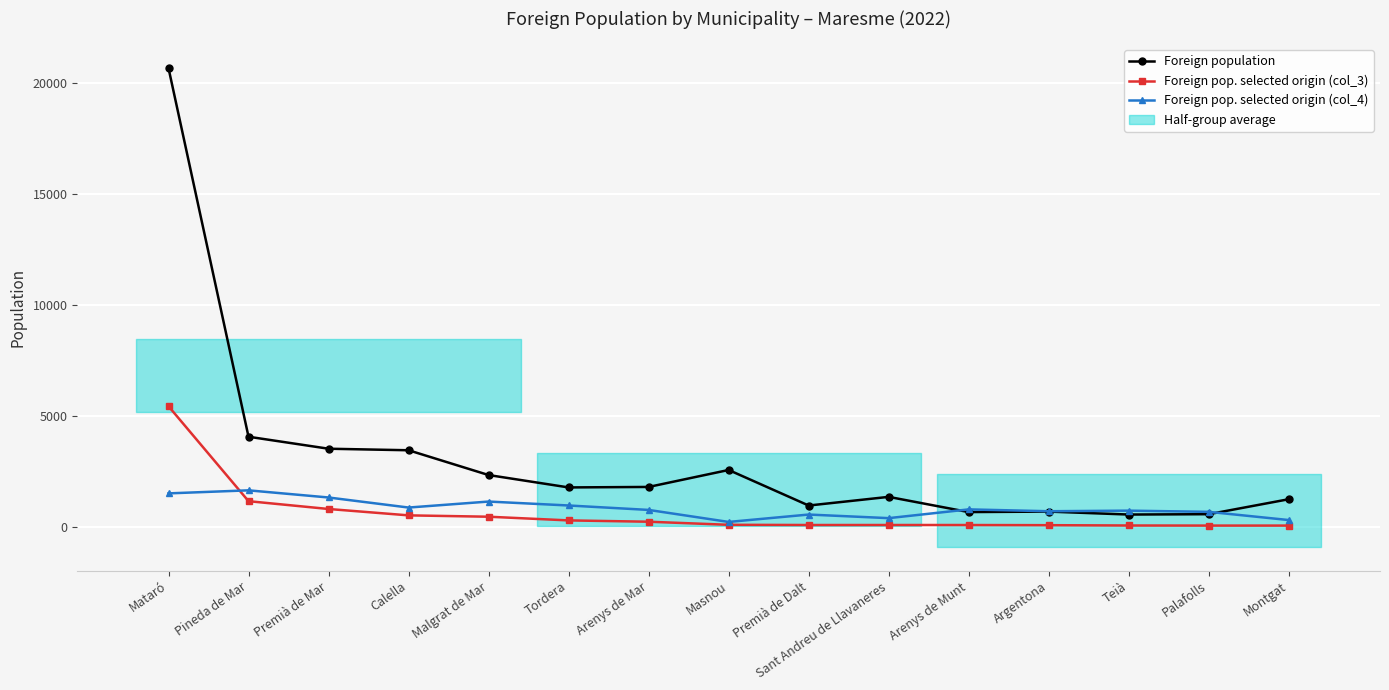

Is the value of Foreign pop. selected origin (col_3) at Premià de Dalt greater than the value of Foreign population at Pineda de Mar?

No